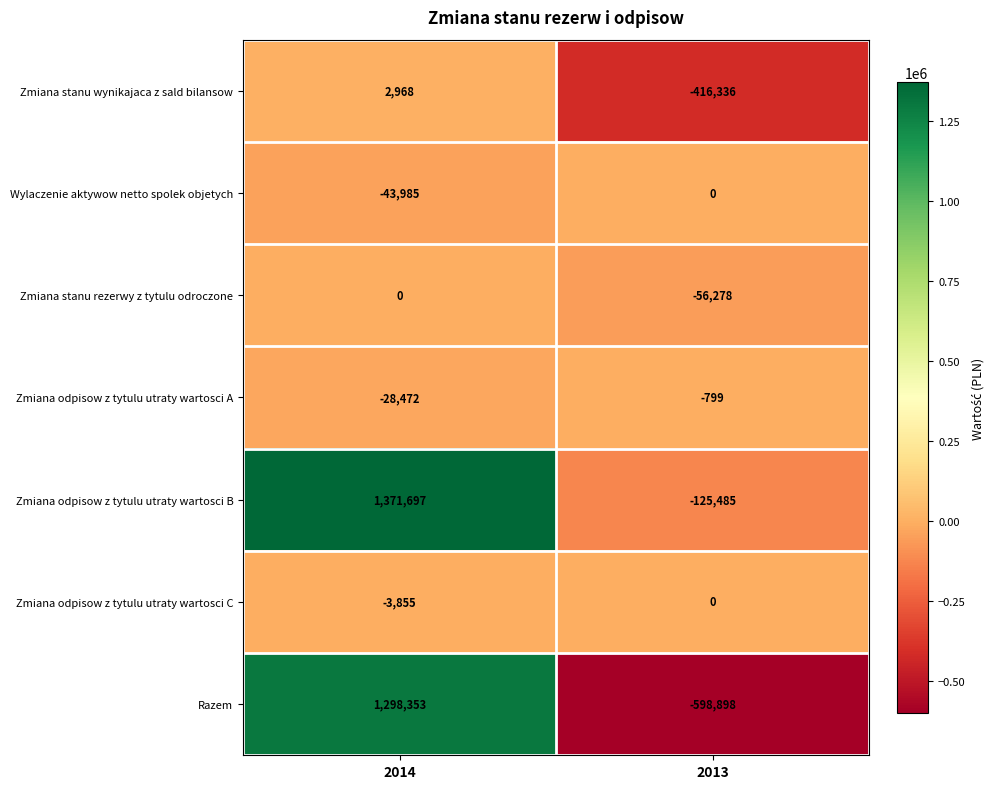

Rank the categories by Zmiana stanu wynikajaca z sald bilansow value from highest to lowest.

2014, 2013